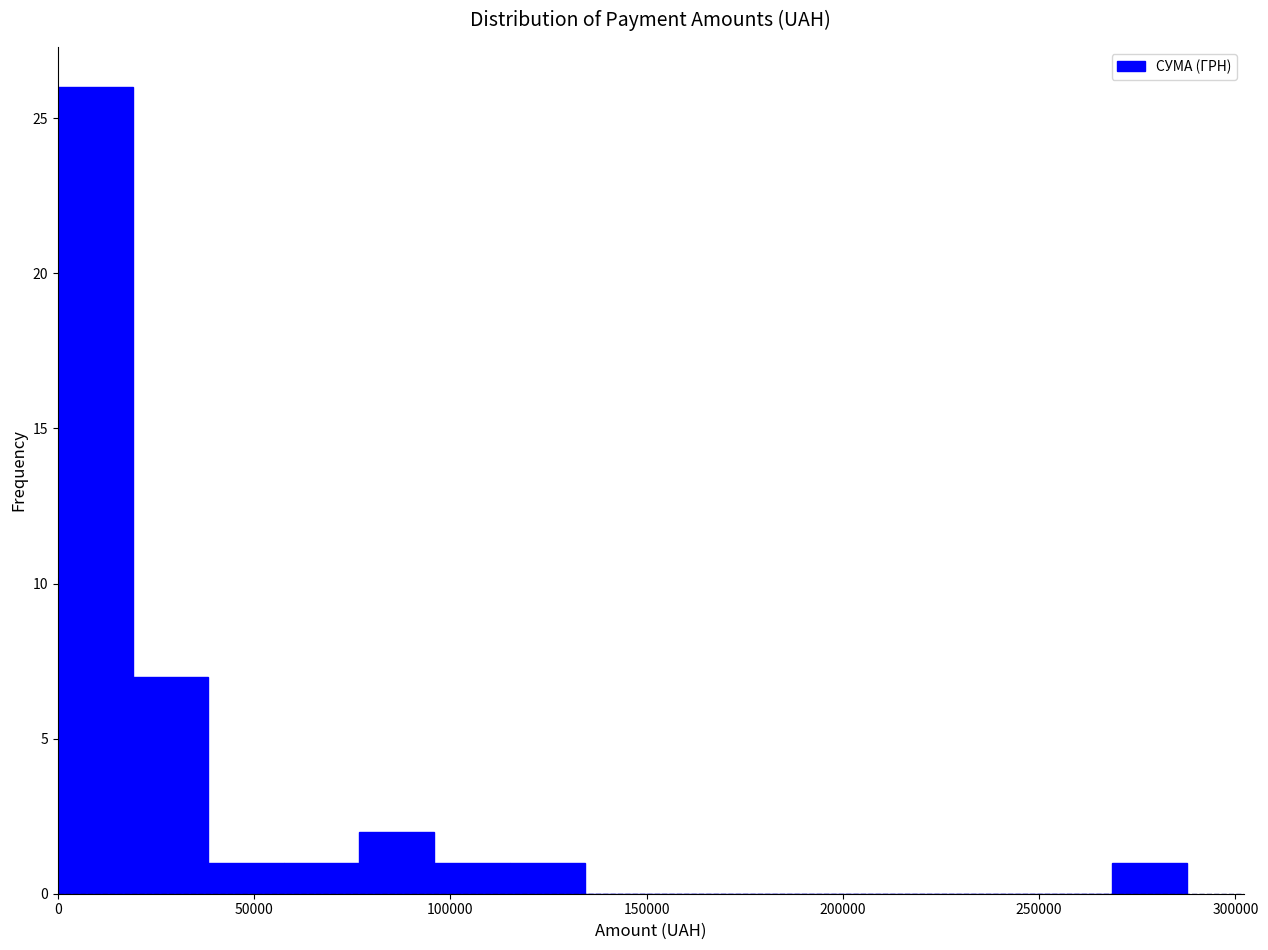

Read against the x-axis, roughly where is the centre of the tallest bar?

10000